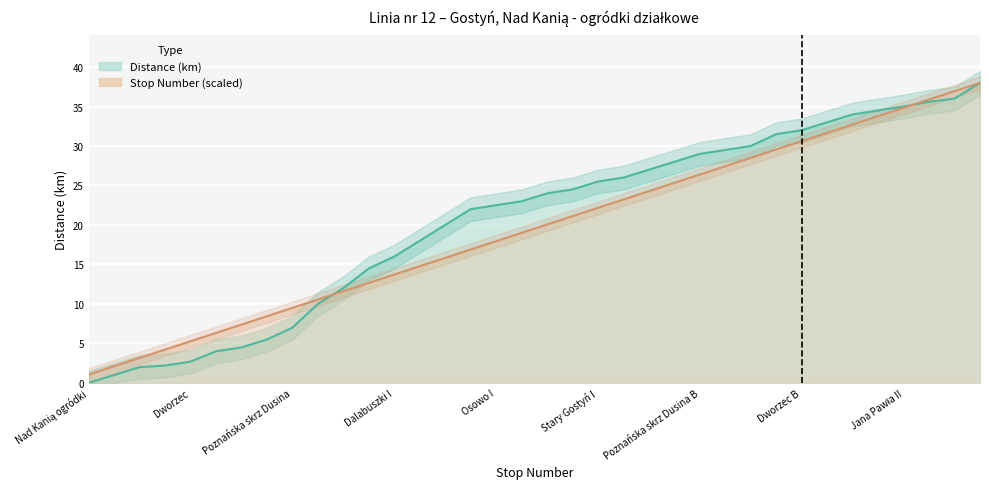

Which series changed the most between 3 and 28?

Distance (km)